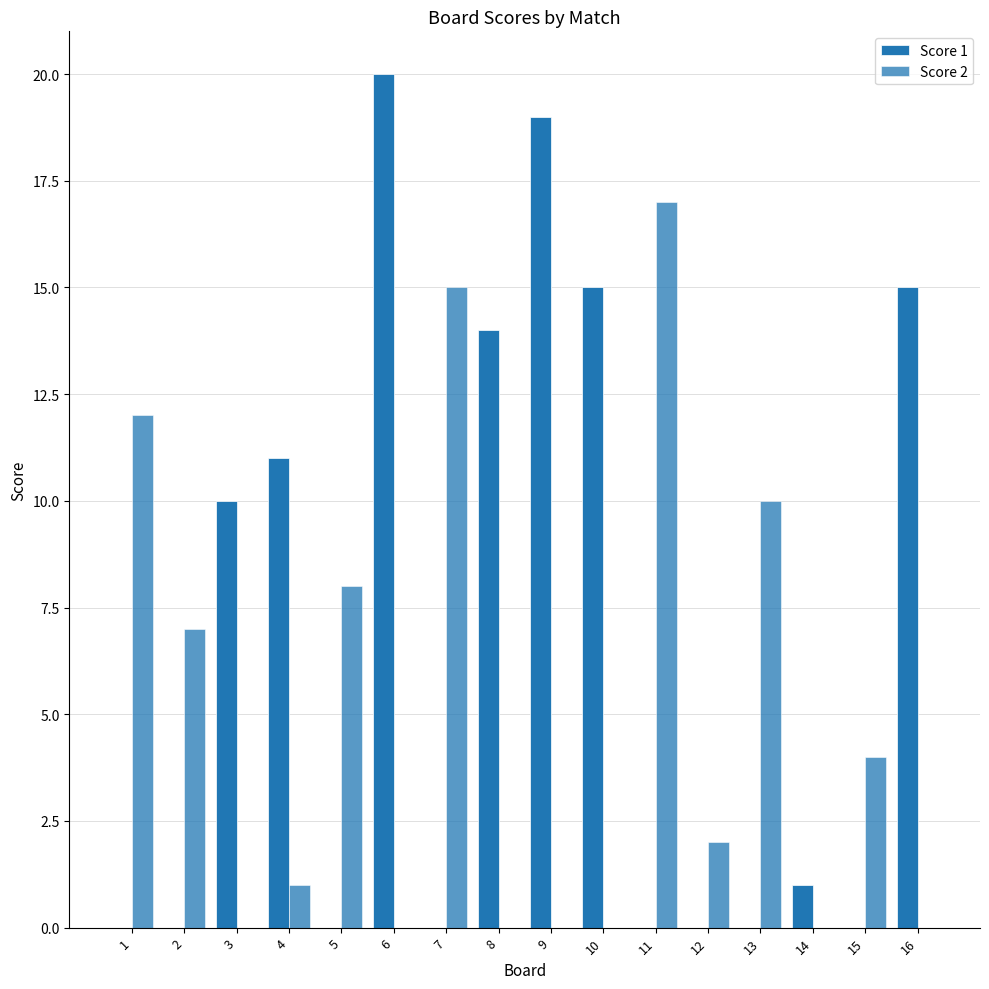

Where does the Score 1 series first go above 1?

3